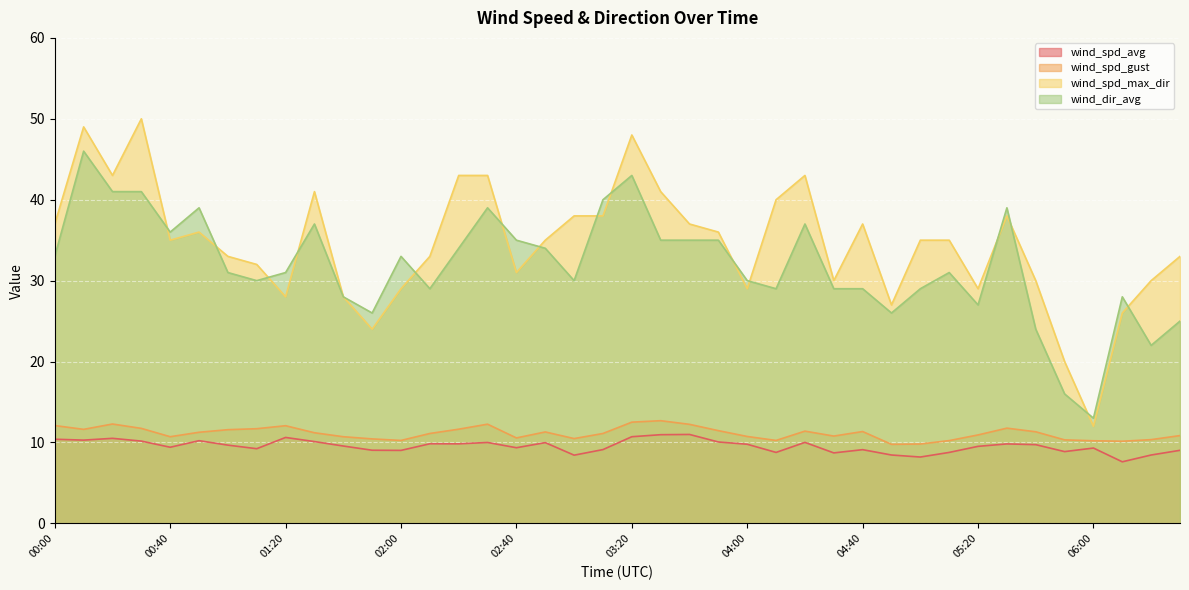

True or false: wind_spd_avg and wind_dir_avg cross at least once.

False